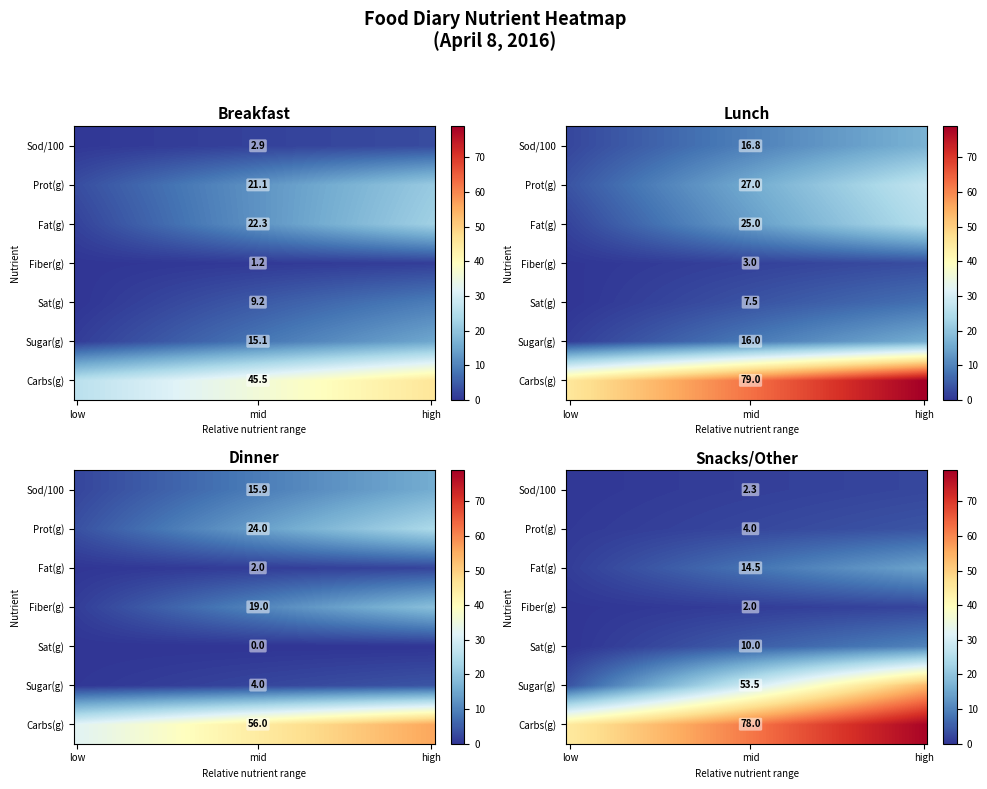

What is the sum of all Breakfast values?

203.9